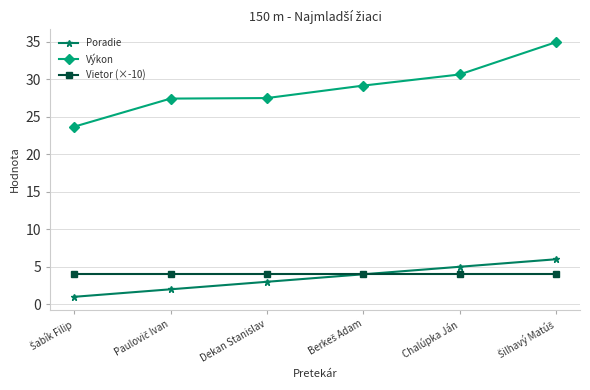

List the series in order of their peak value, lowest first.

Vietor (×-10), Poradie, Výkon